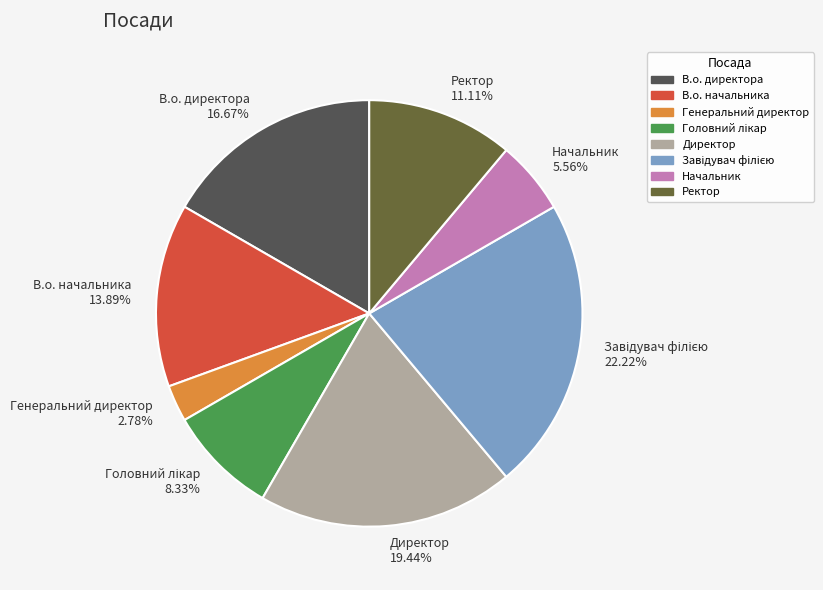

To the nearest percent, what is the average slice percentage?

12%